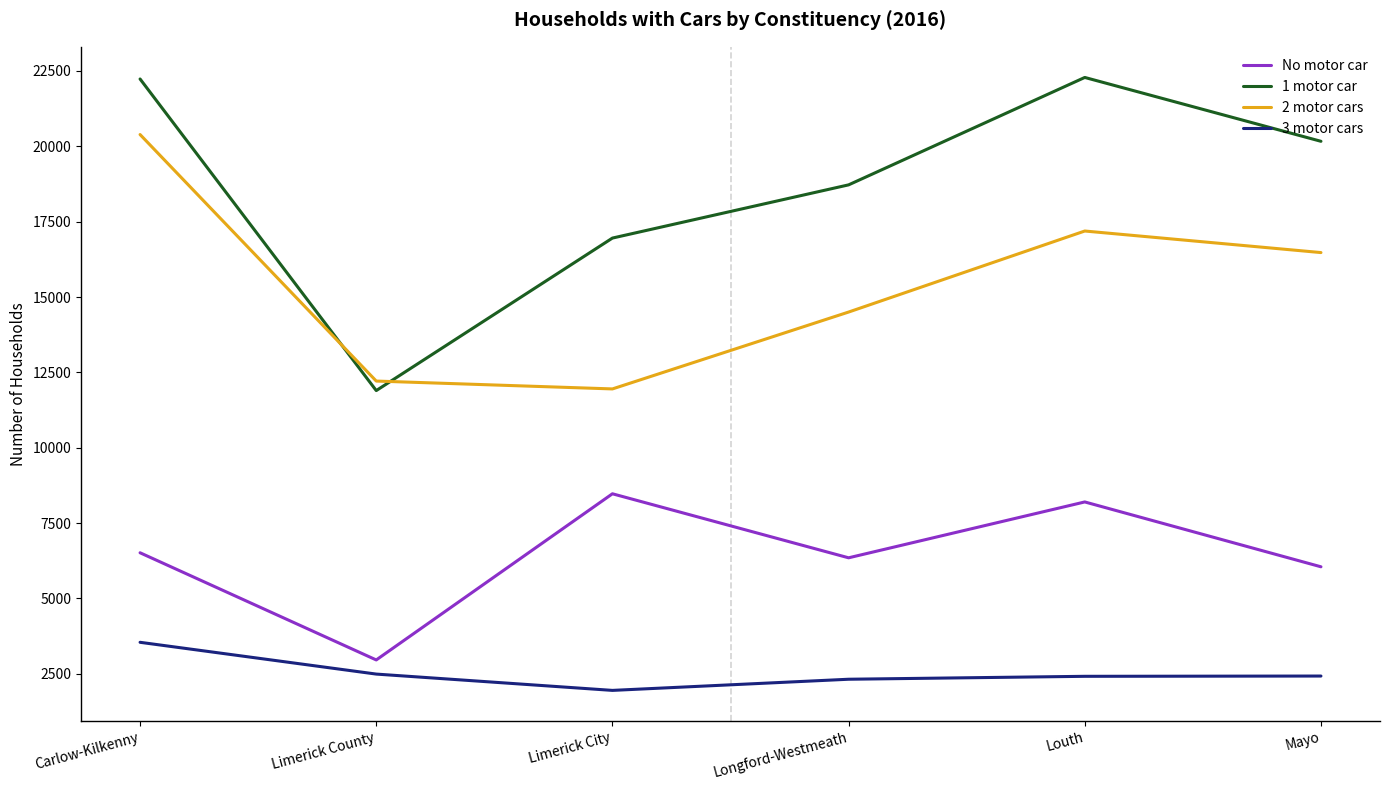

What is the spread (max minus min) of values at Mayo?

17738